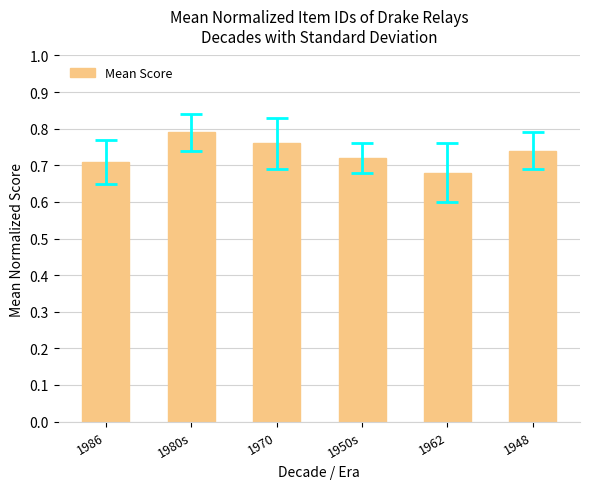

Rank the categories by value from highest to lowest.

1980s, 1970, 1948, 1950s, 1986, 1962